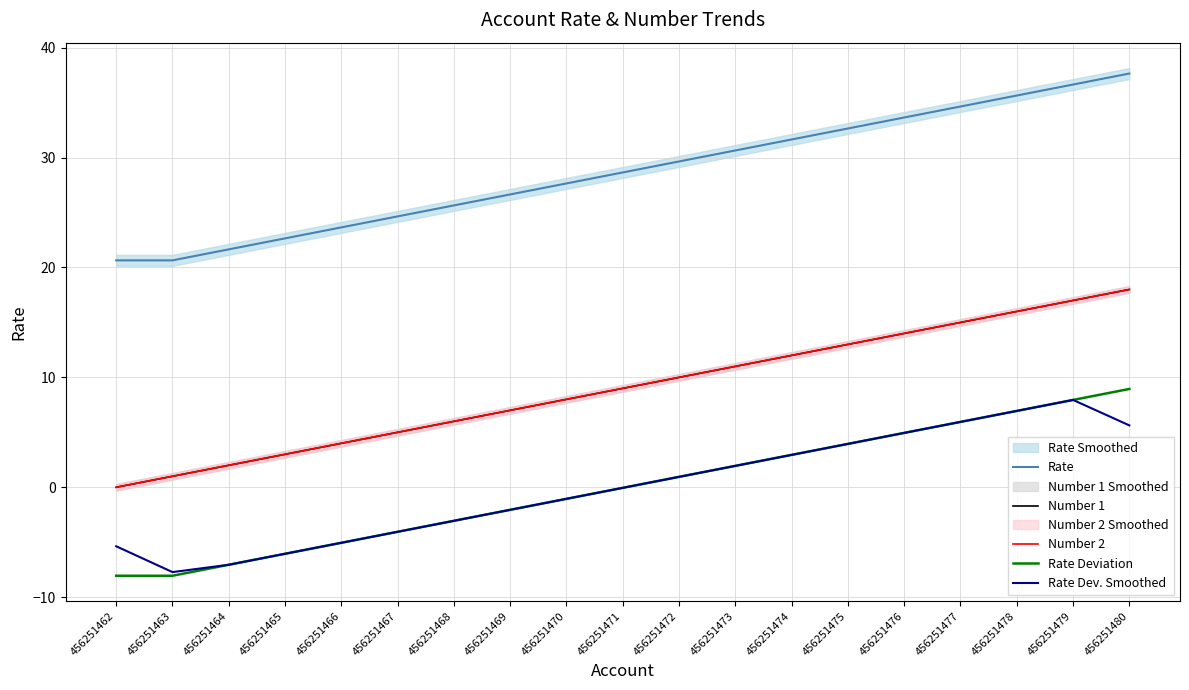

What is the difference between the second highest and minimum values in the Number 2 series?

17.0